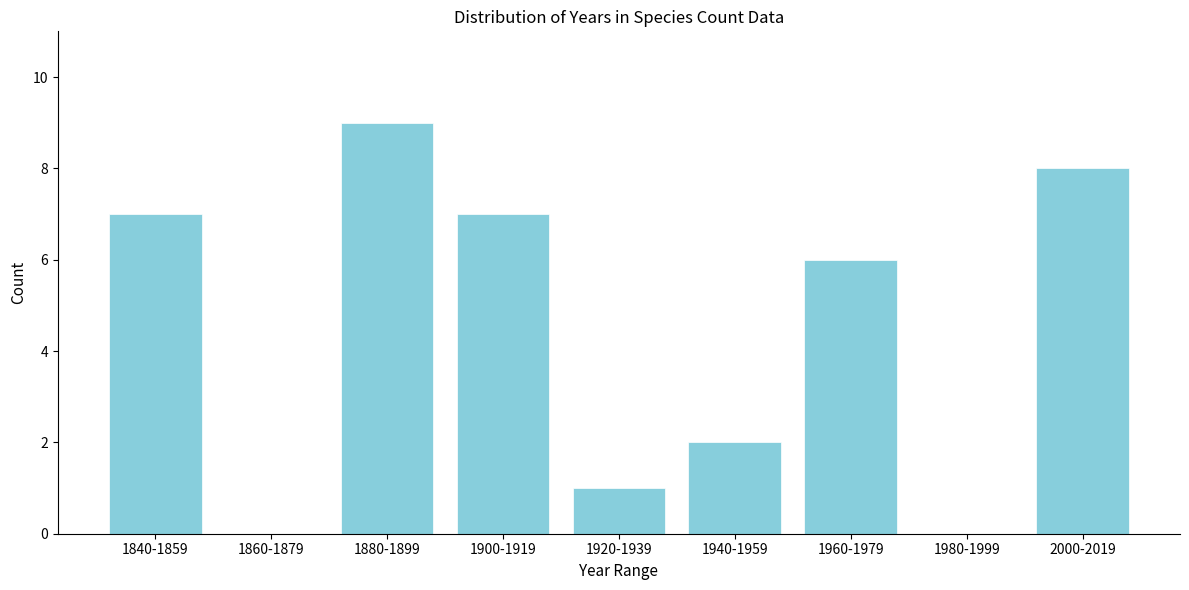

Reading left to right, what are all the values shown in this chart?

1840-1859=7	1860-1879=0	1880-1899=9	1900-1919=7	1920-1939=1	1940-1959=2	1960-1979=6	1980-1999=0	2000-2019=8